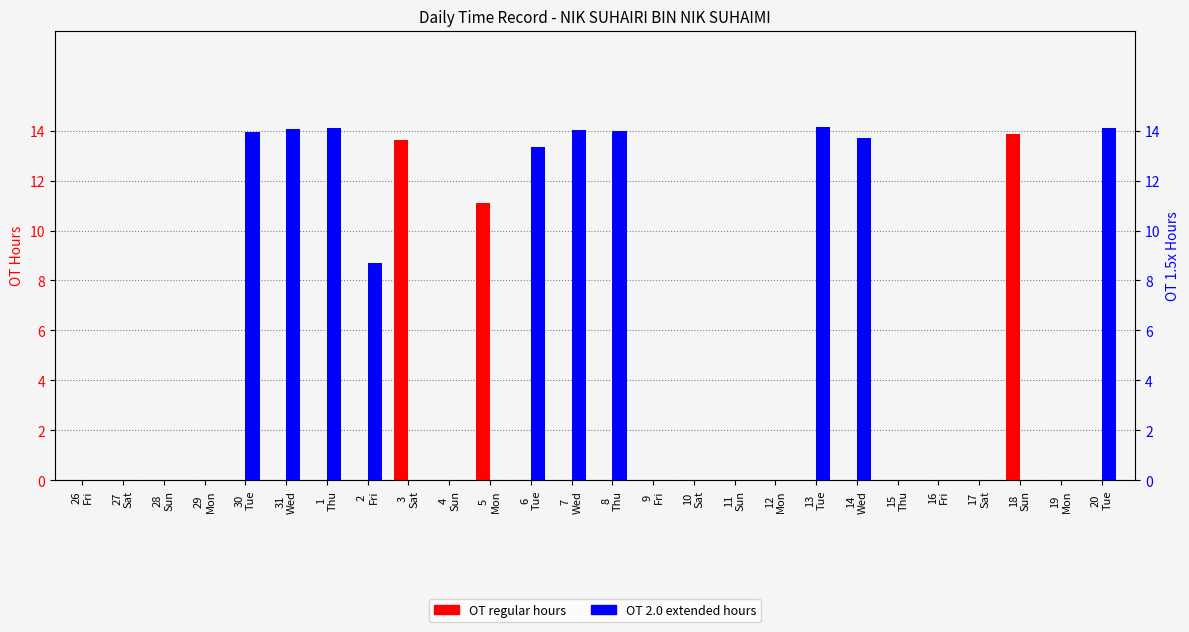

Rank the series by their maximum value, from highest to lowest.

OT 2.0 (Extended OT hours), OT (Regular OT hours)